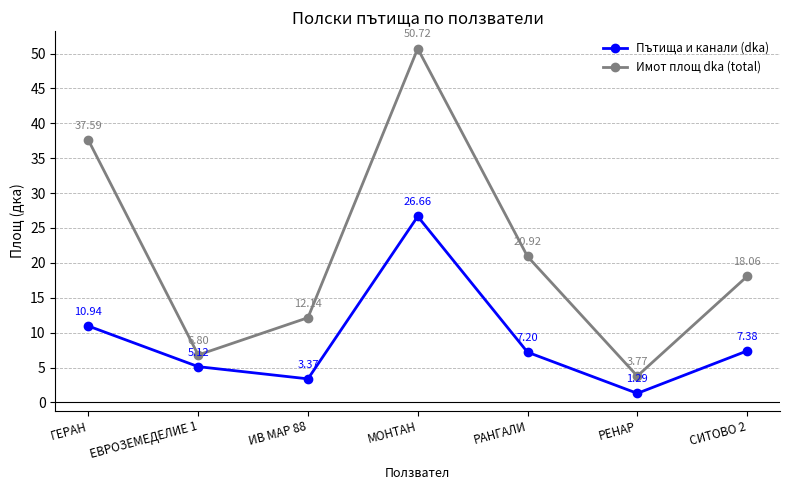

Is the value of Имот площ dka (total) at РЕНАР greater than the value of Пътища и канали (dka) at ГЕРАН?

No